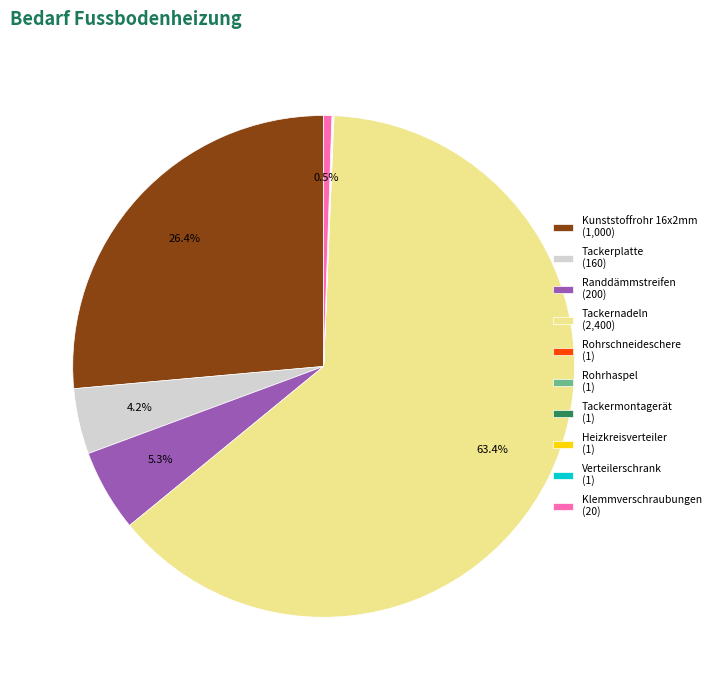

Approximately how many times larger is the value at Kunststoffrohr 16x2mm (1,000) compared to Tackernadeln (2,400)?

0.4